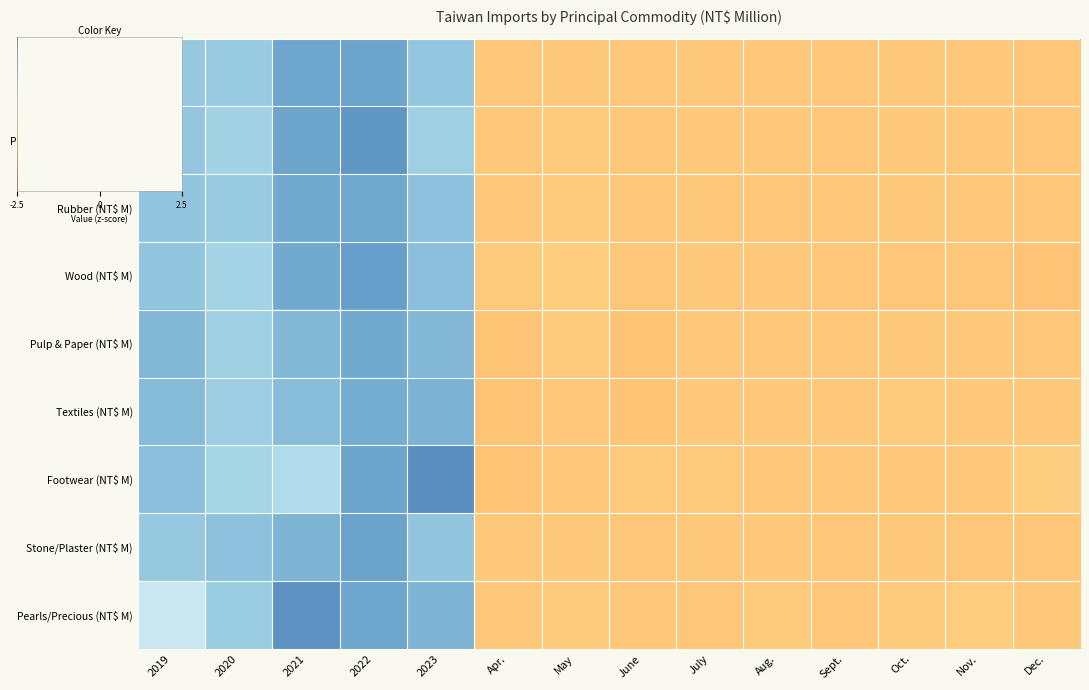

Between 2023 and Oct., which series saw the biggest shift?

Footwear (NT$ M)